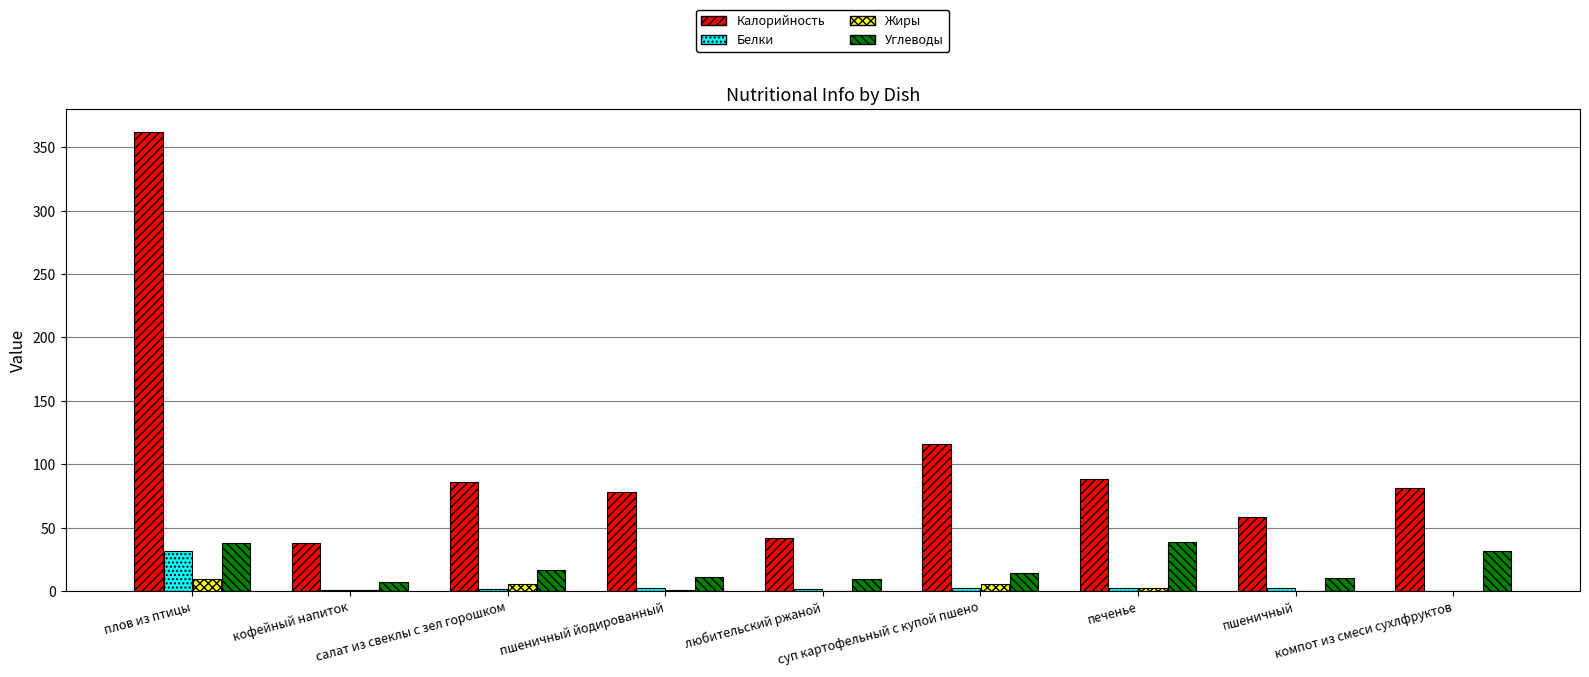

Which series has the largest total across all categories?

Калорийность